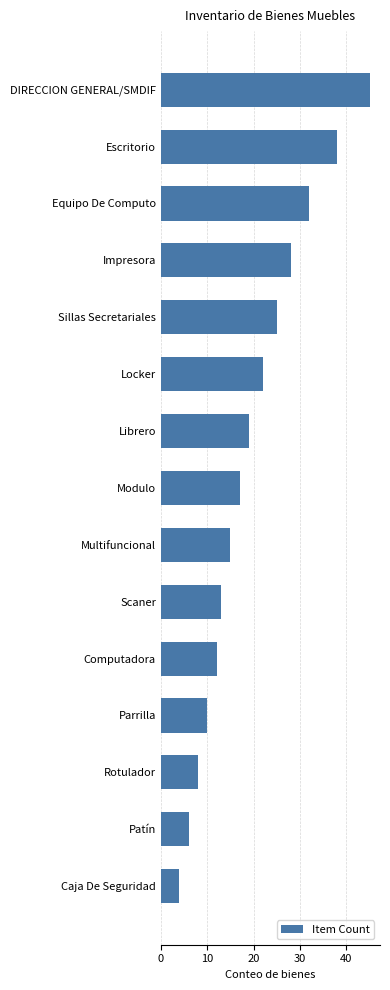

What is the smallest value displayed?

4